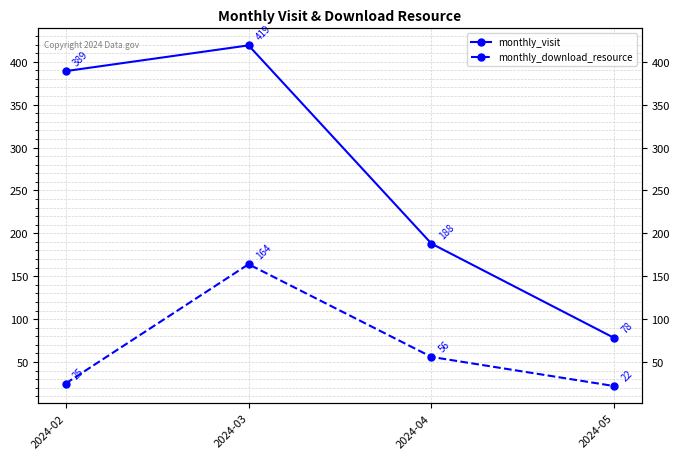

Does the chart have visible grid lines?

Yes